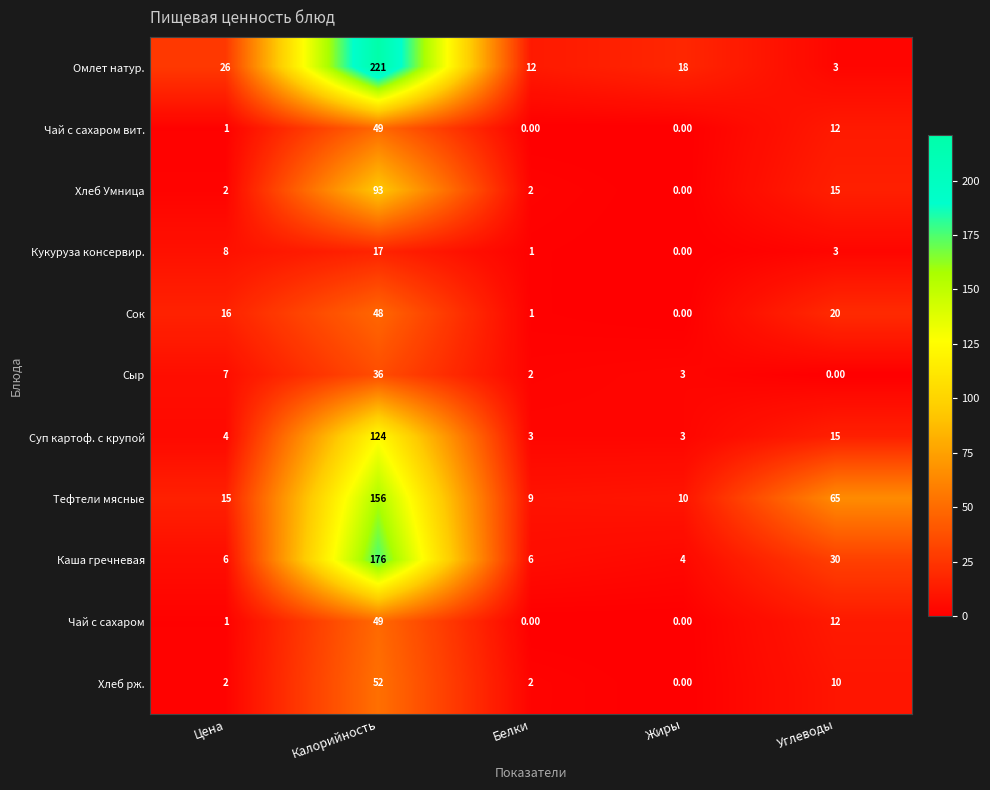

At how many categories does at least one series exceed 21?

3